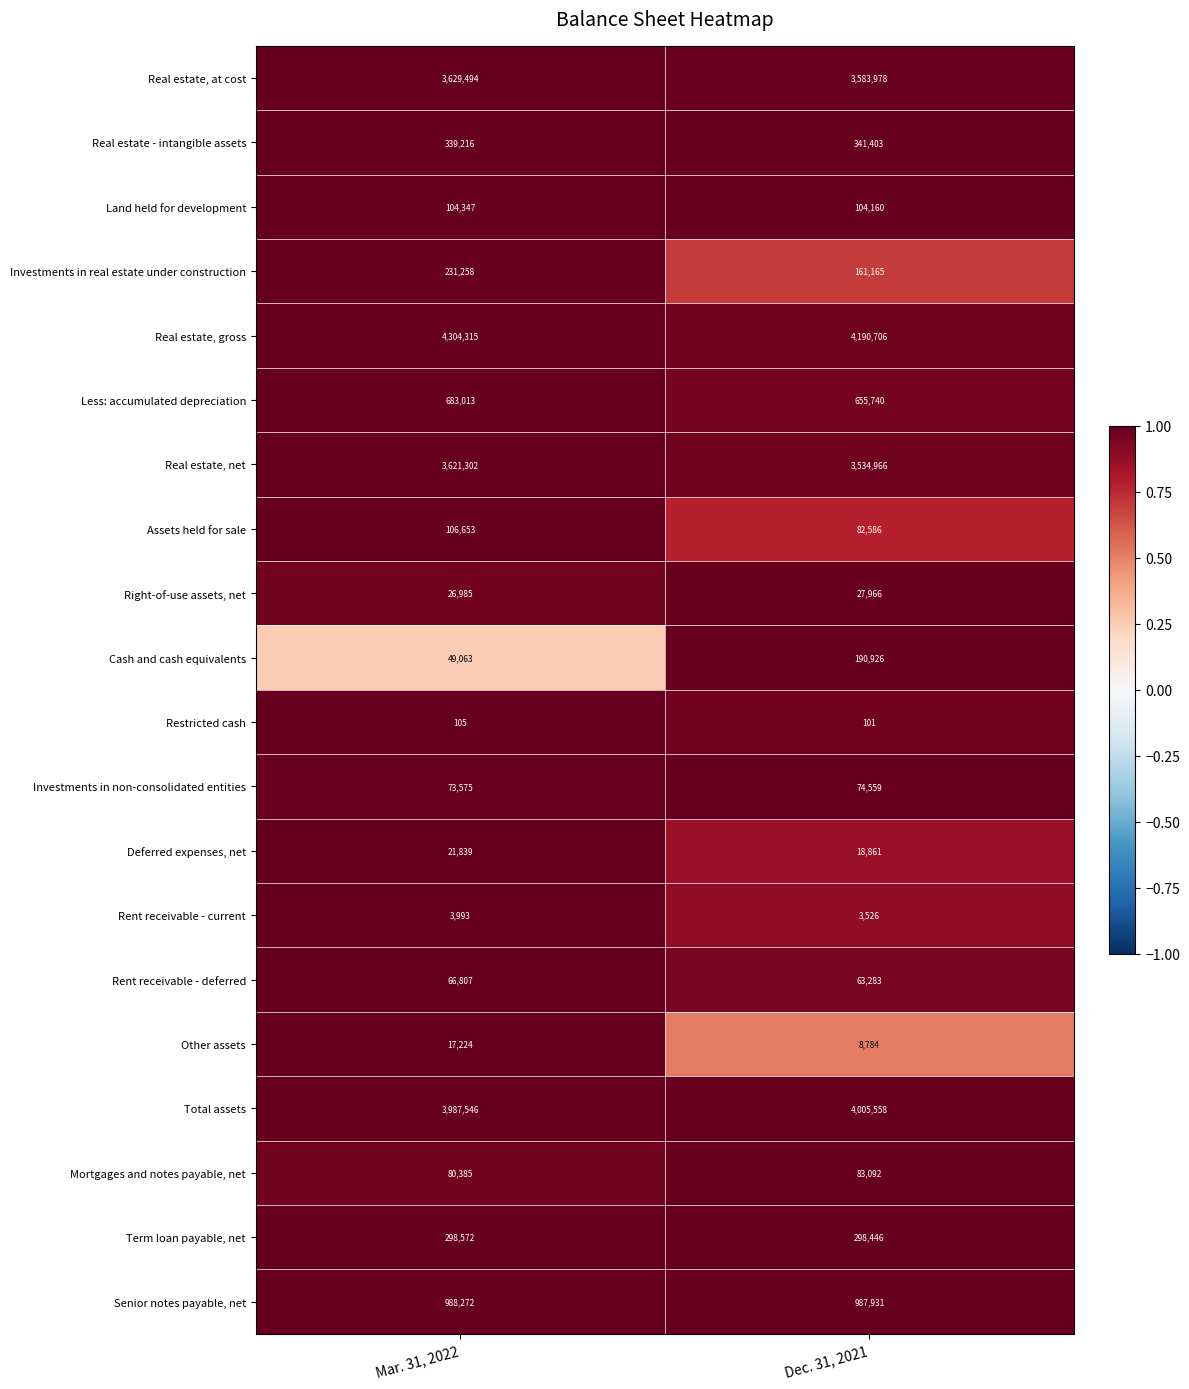

Count the number of categories in the chart.

2